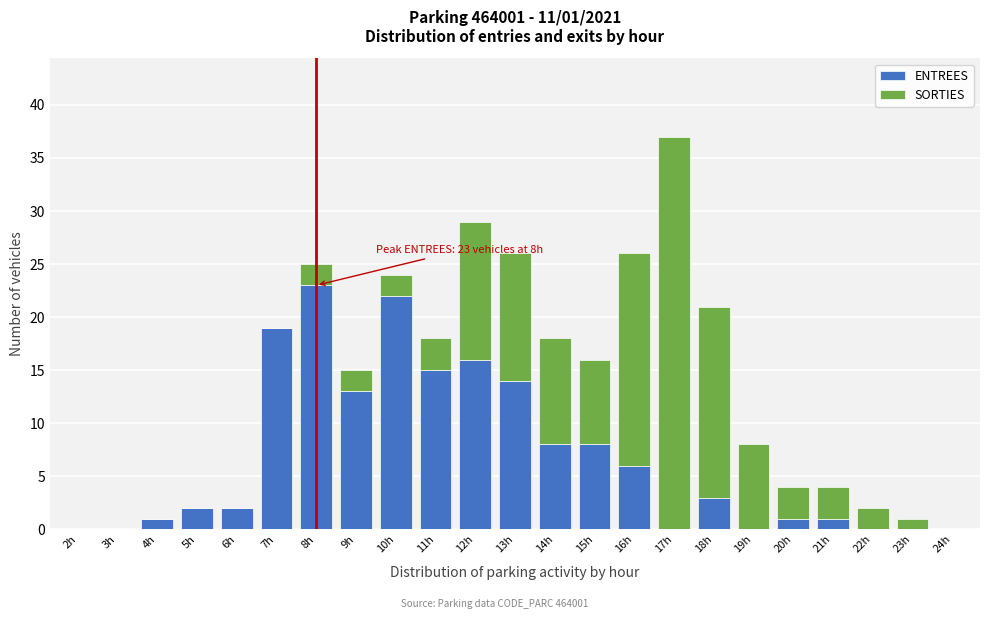

The ENTREES series shows 23 at 8h. True or false?

True